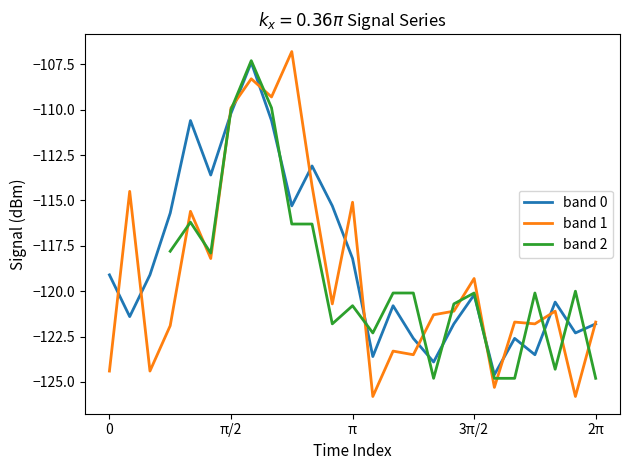

What are all the series names shown in the legend?

band 0, band 1, band 2